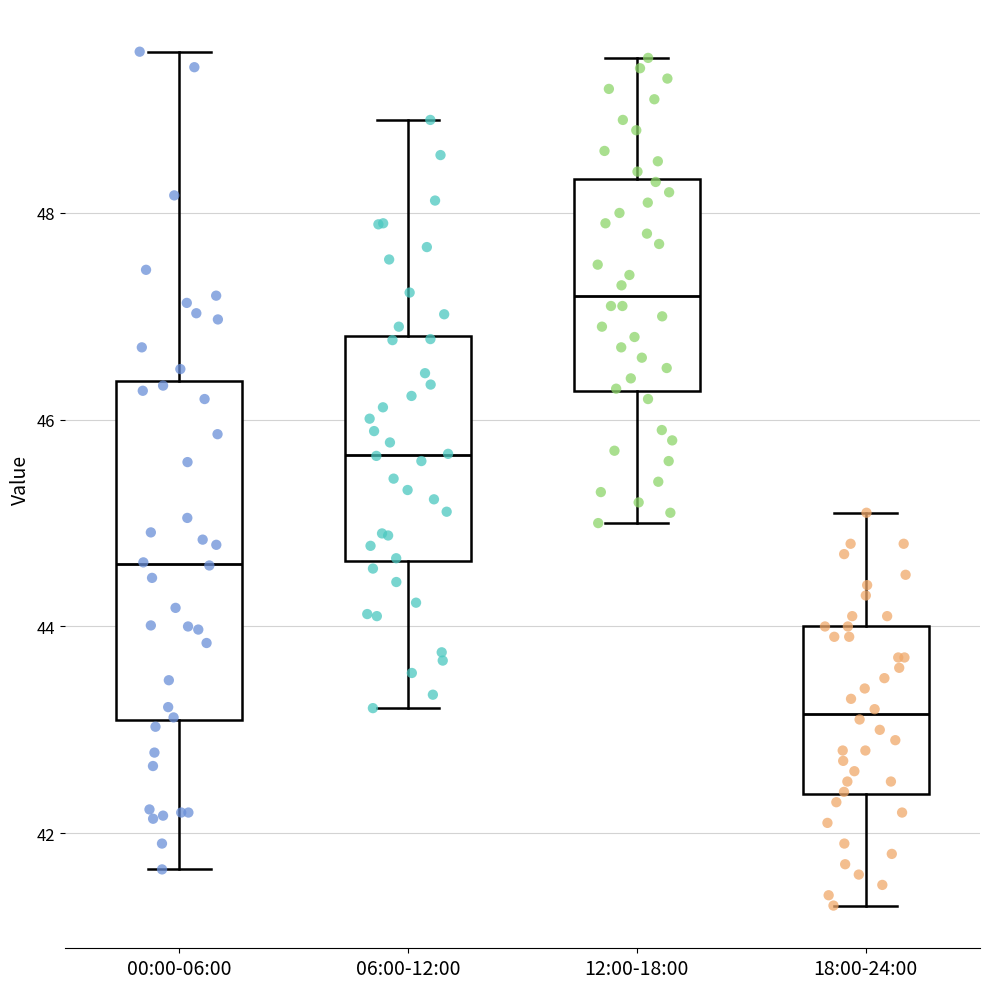

Reading left to right, transcribe this box plot: for each box, give where its median line is, the range the box spans, and where its two whiskers end, as read against the y-axis. The values are not printed on the chart, so give them approximately, as read against the axis.

00:00-06:00: median 44.6, box 43.0 to 46.4, whiskers 41.6 to 49.6
06:00-12:00: median 45.6, box 44.6 to 46.8, whiskers 43.2 to 49.0
12:00-18:00: median 47.2, box 46.2 to 48.4, whiskers 45.0 to 49.6
18:00-24:00: median 43.2, box 42.4 to 44.0, whiskers 41.4 to 45.2